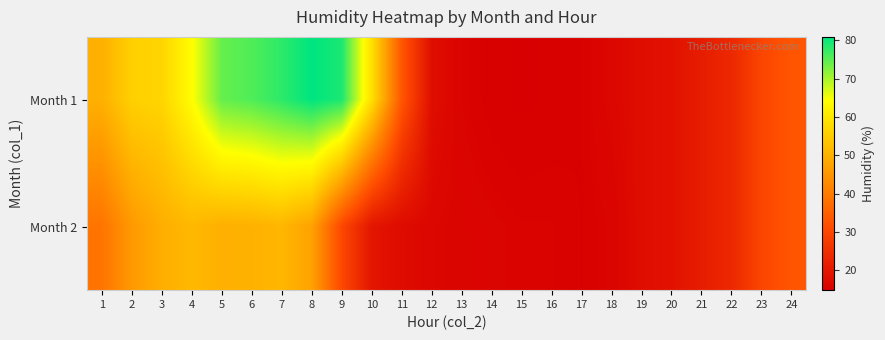

What is the greatest value displayed?

80.9